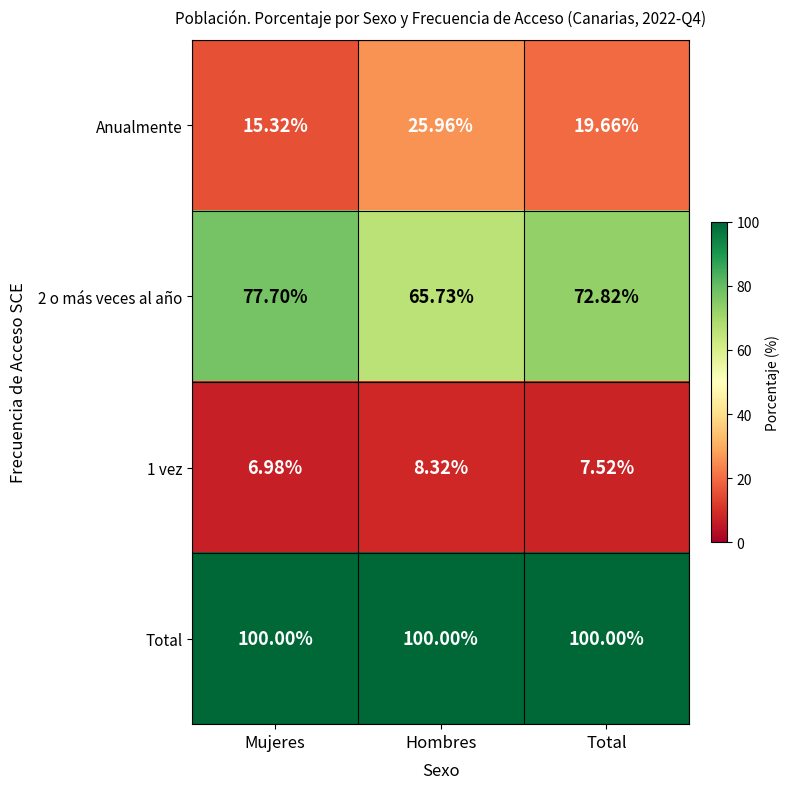

At which category is the sum across all series the highest?

Hombres